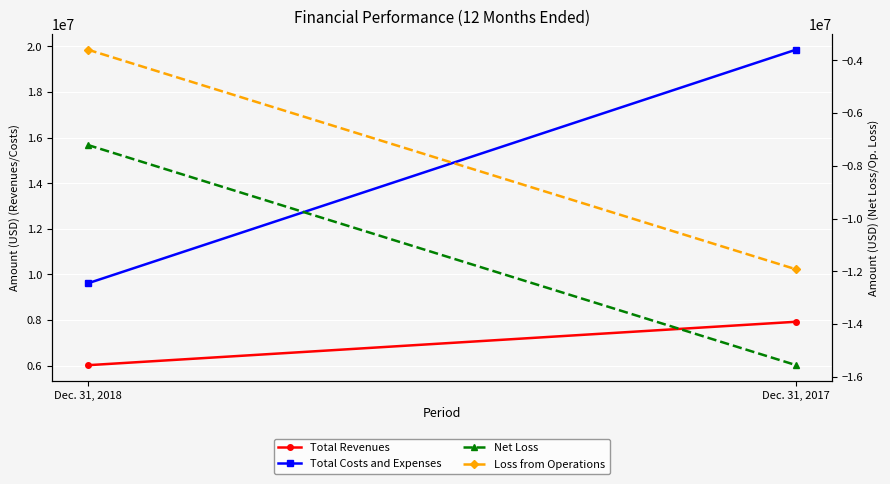

What is the difference between the maximum and minimum values in the Loss from Operations series?

8345178